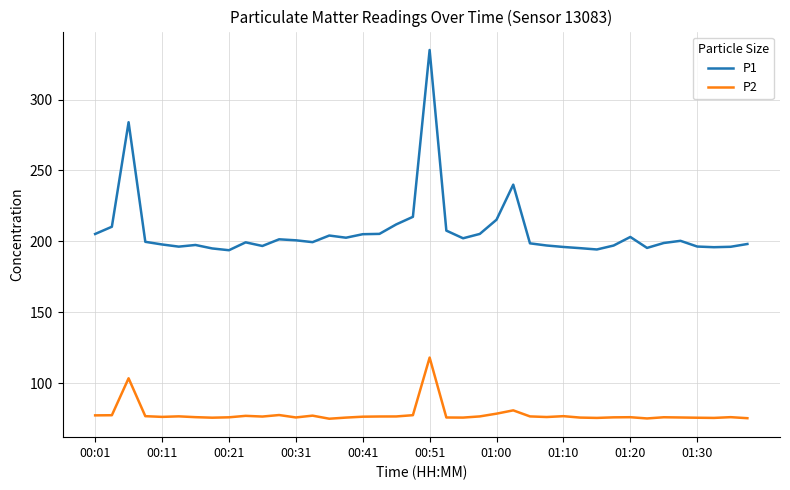

Which series has the largest total across all categories?

P1